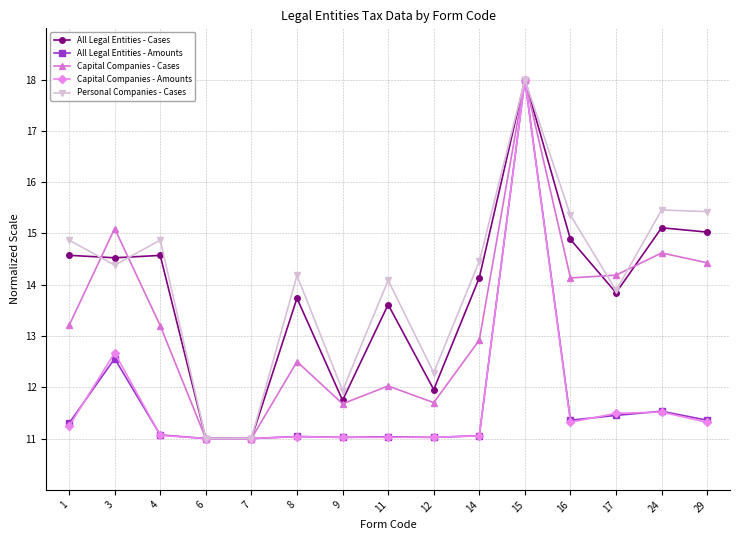

In Capital Companies - Cases, how many points are higher than both neighbors (excluding endpoints)?

5